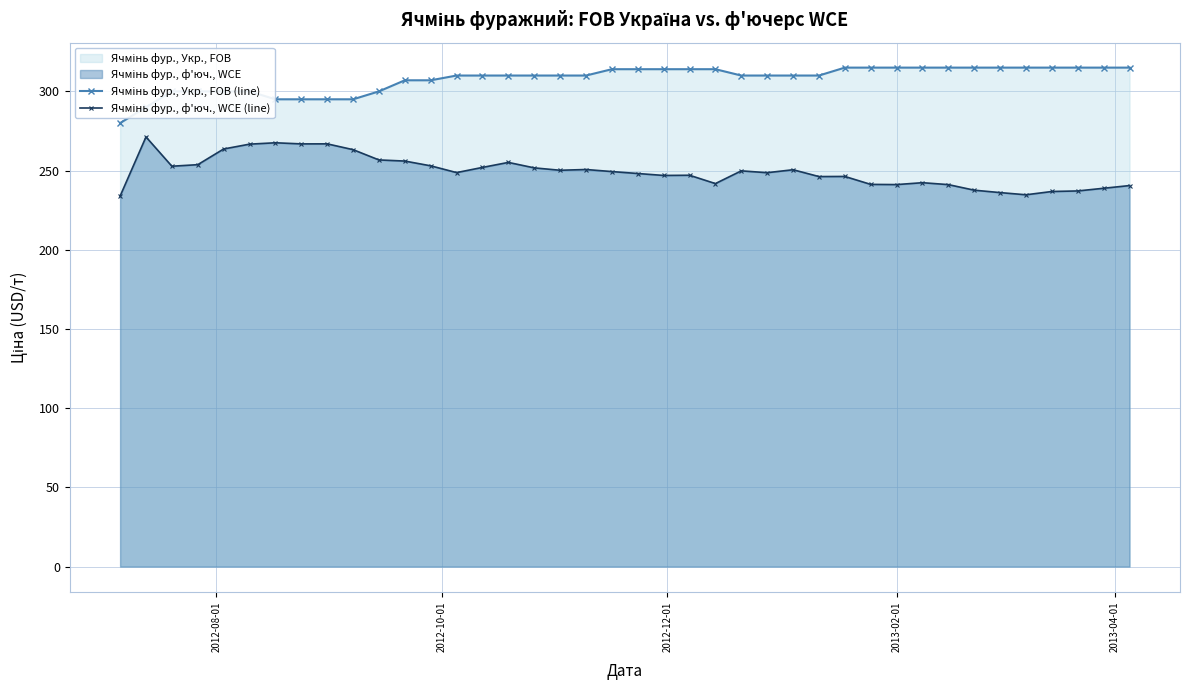

What is the value of the Ячмінь фур., Укр., FOB (line) point at the 32nd from the left?

315.0